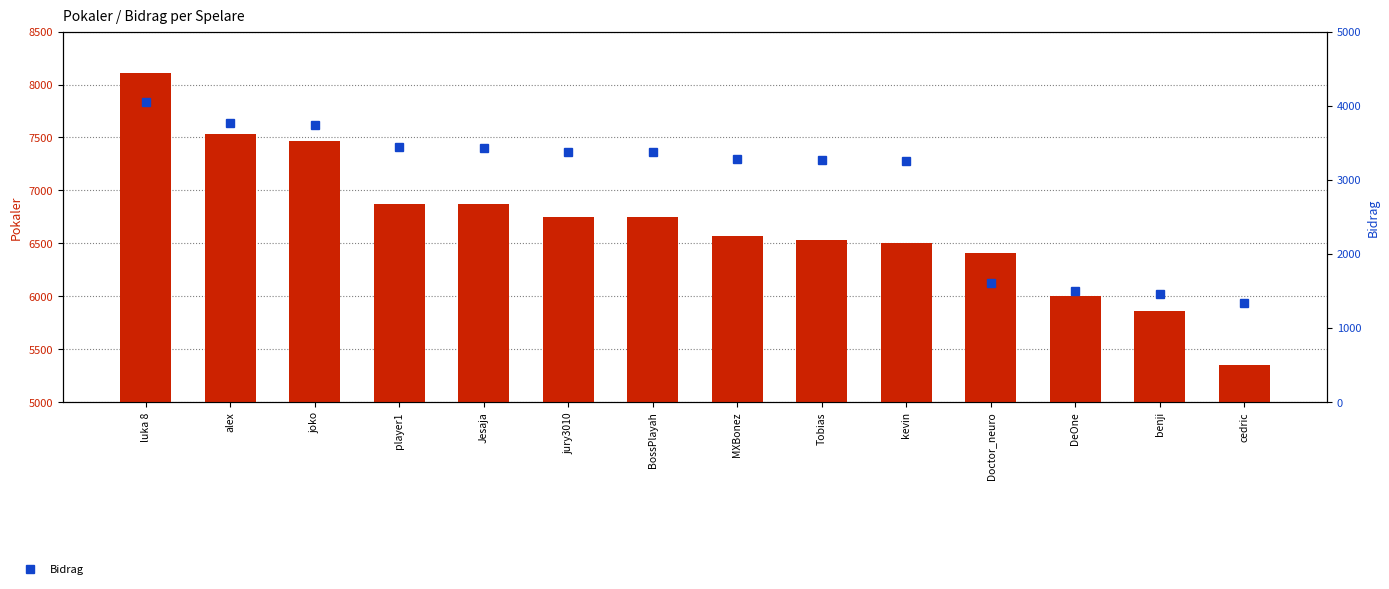

Between Tobias and cedric, which series saw the biggest shift?

Bidrag